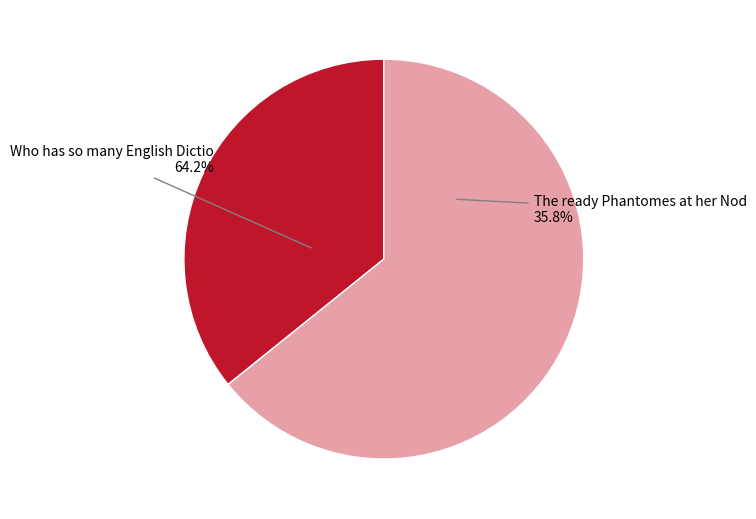

Which slice is the largest?

Who has so many English Dictionaries